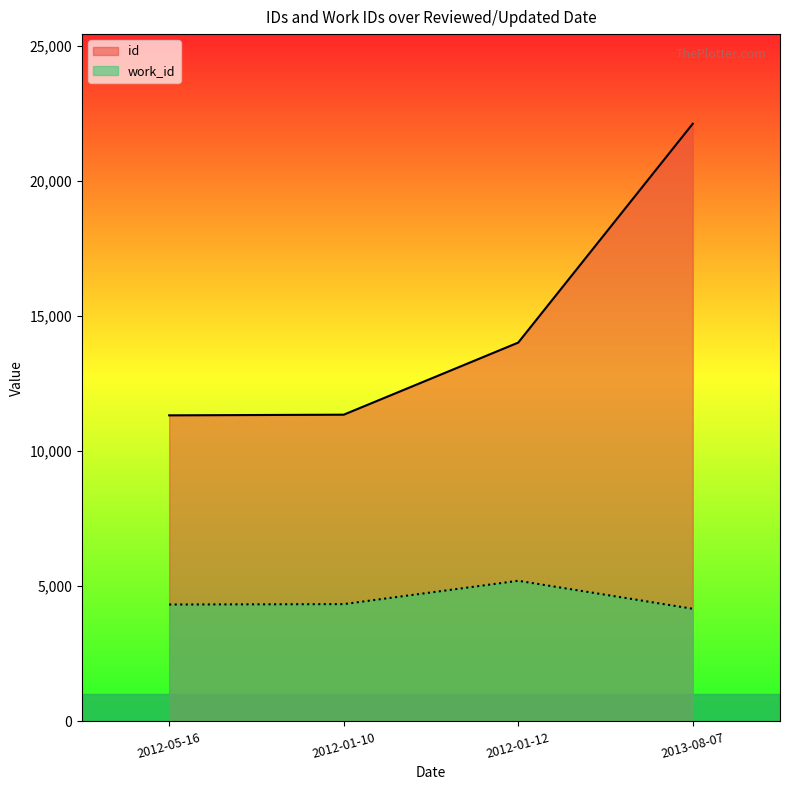

What is the difference between the highest and lowest values at 2012-05-16?

6998